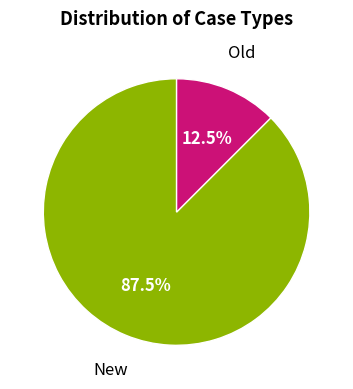

Is there a majority slice in this chart?

Yes